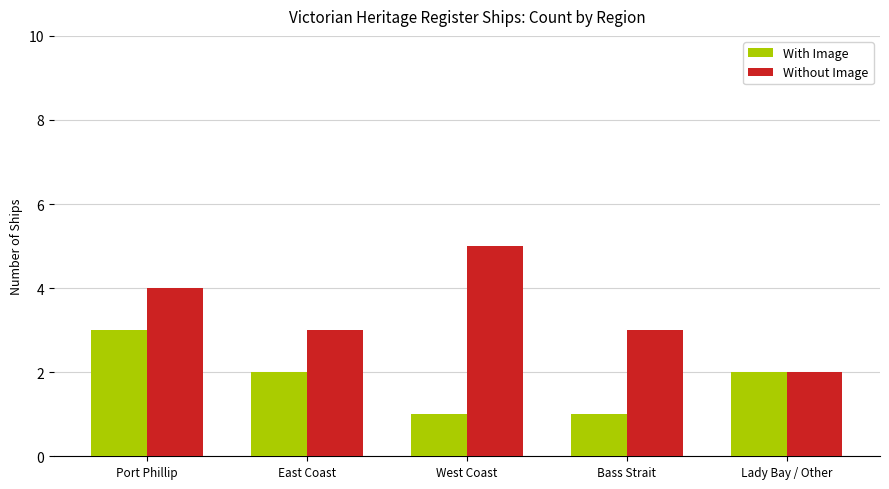

What is the minimum value for With Image?

1